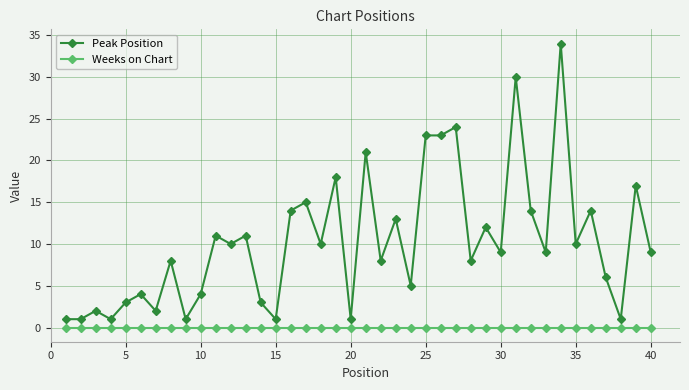

True or false: Peak Position has more than 0 points higher than both neighbors.

True